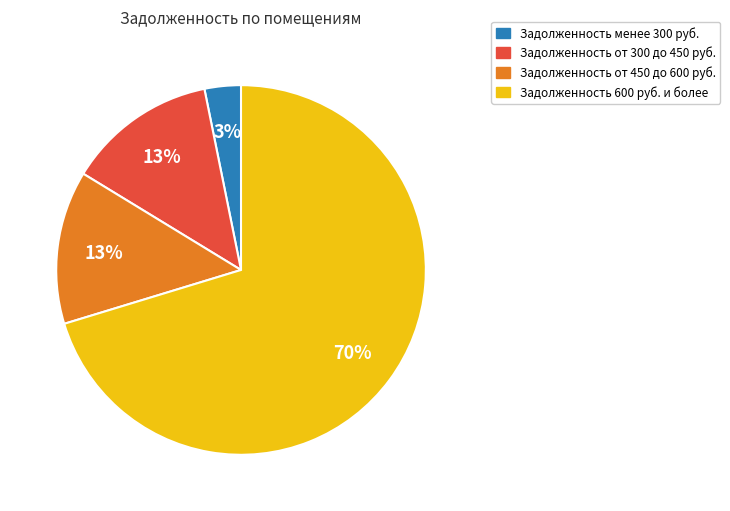

Combined, do Задолженность от 300 до 450 руб. and Задолженность менее 300 руб. account for over 50%?

No